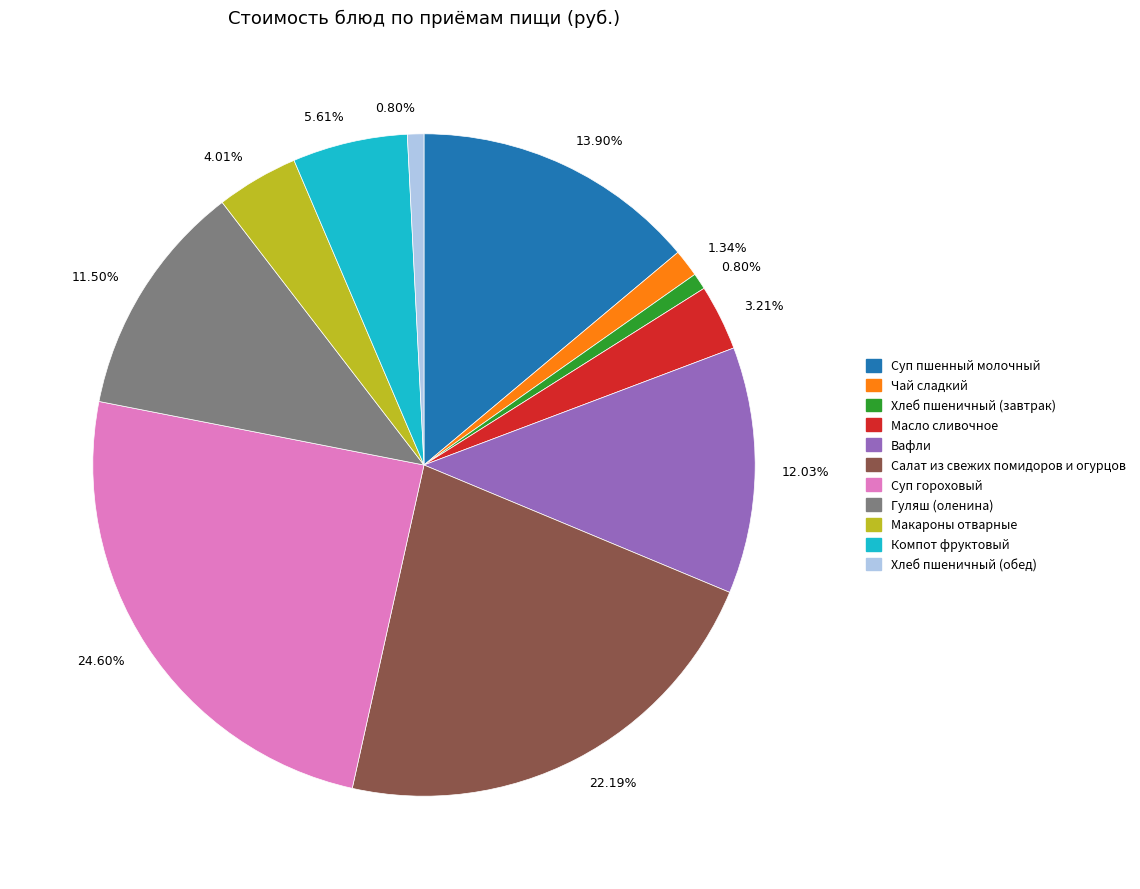

Is there any slice that represents more than half of the pie?

No